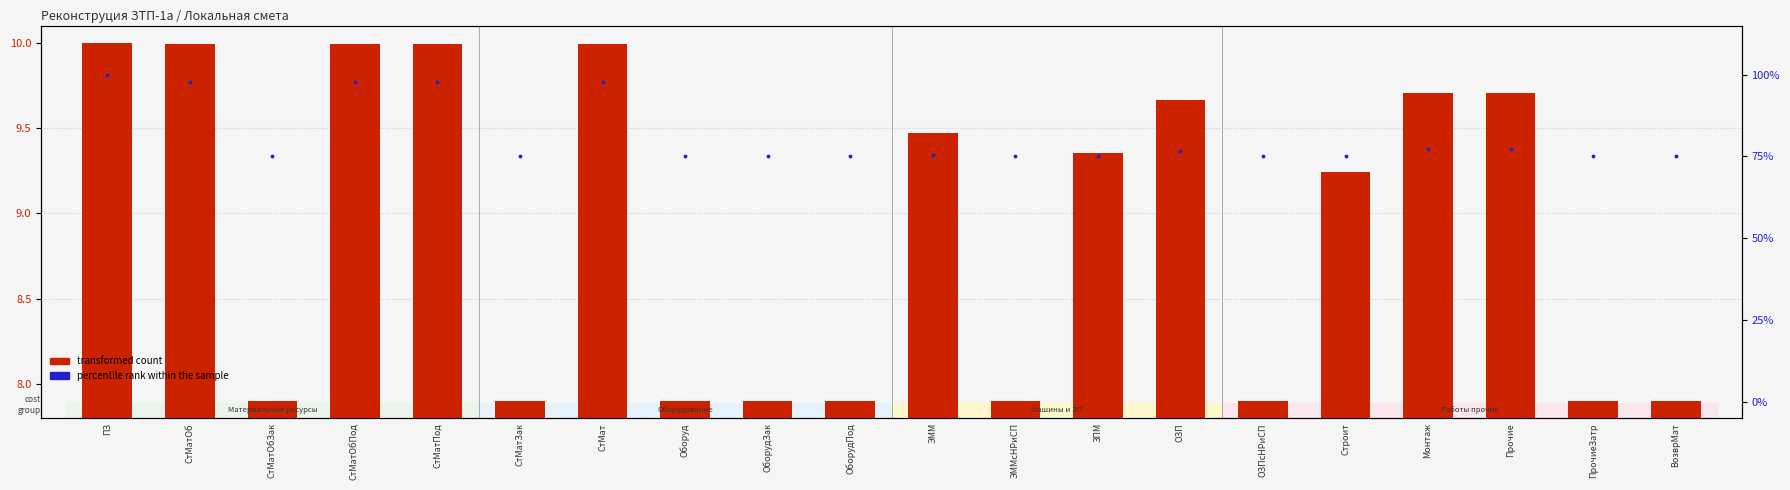

What are all the series names shown in the legend?

transformed count, percentile rank within the sample